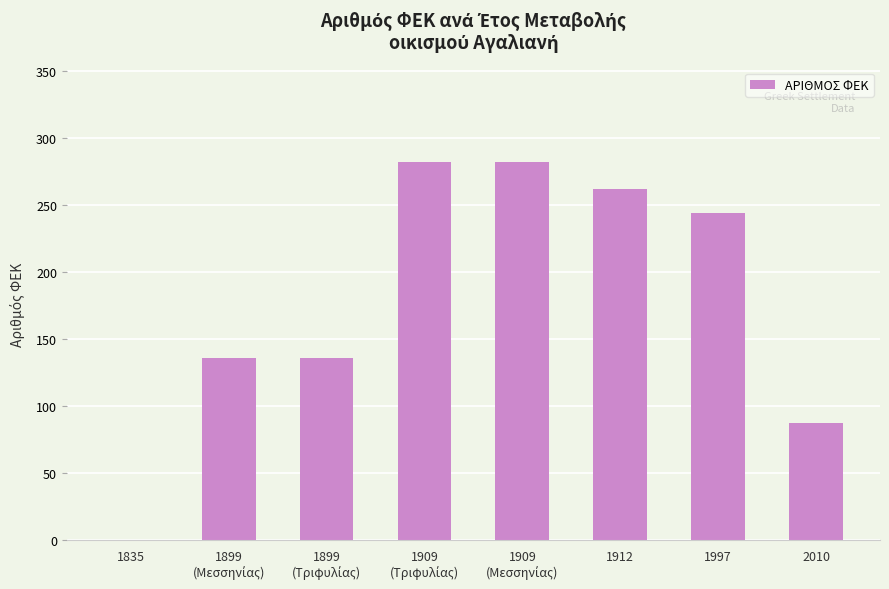

True or false: the data shows 428 at 1997.

False